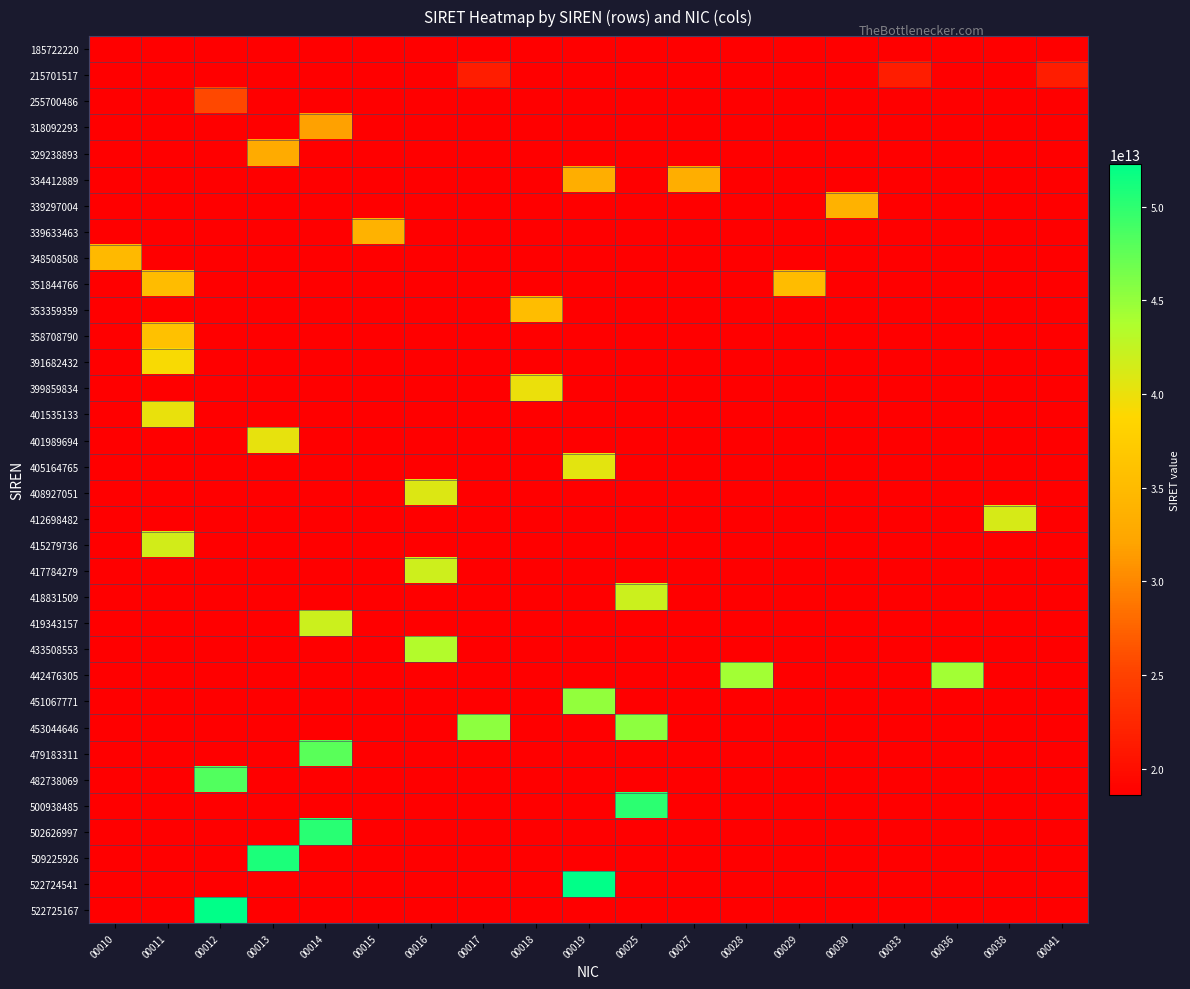

What is the difference between the highest and lowest values at 00041?

2997929700023